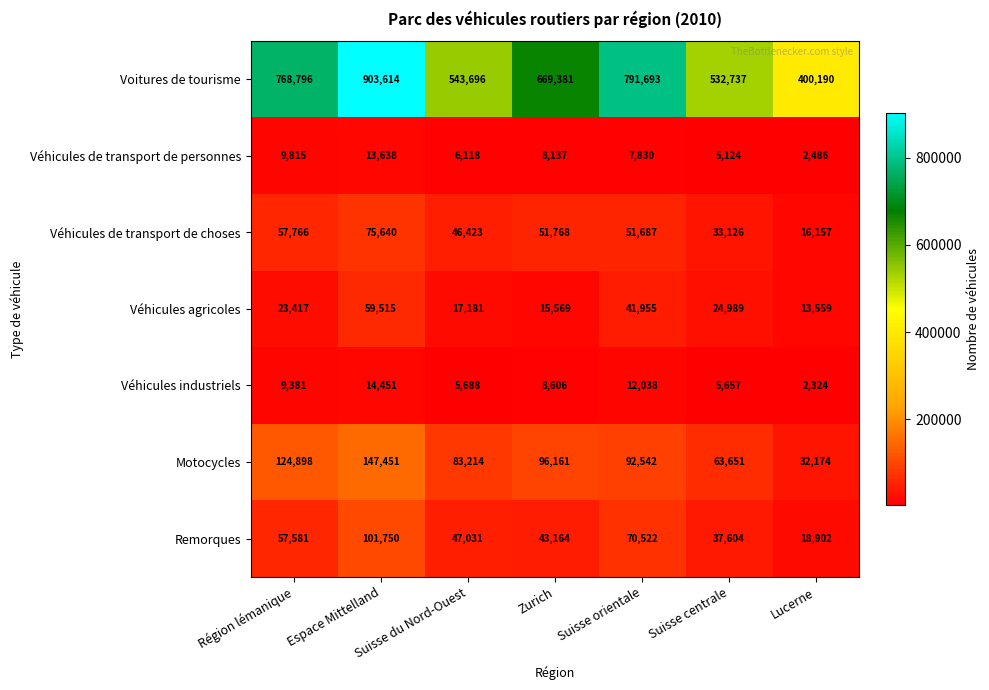

How many series are shown in this chart?

7